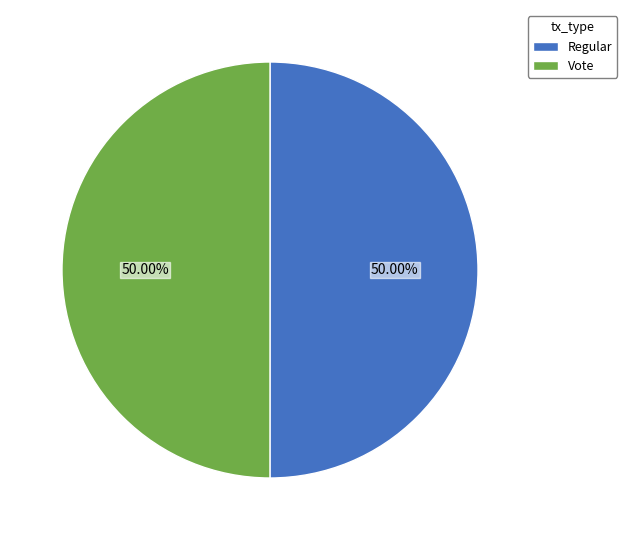

Approximately how many times larger is the value at Vote compared to Regular?

1.0